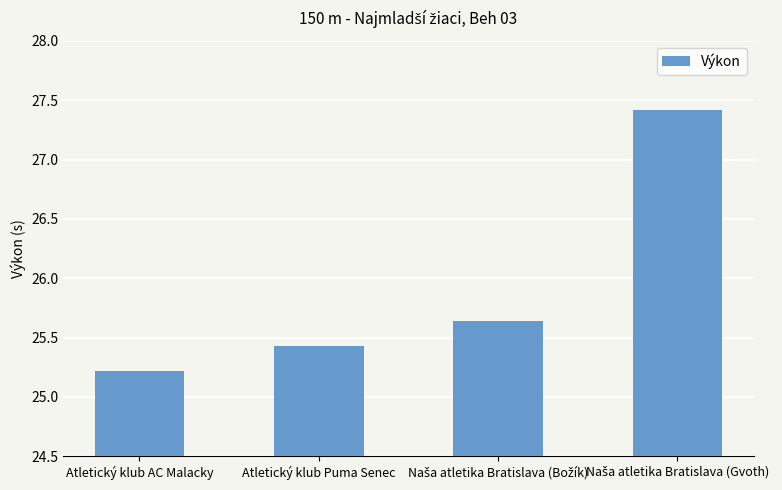

Which has a higher value, Atletický klub AC Malacky or Atletický klub Puma Senec?

Atletický klub Puma Senec